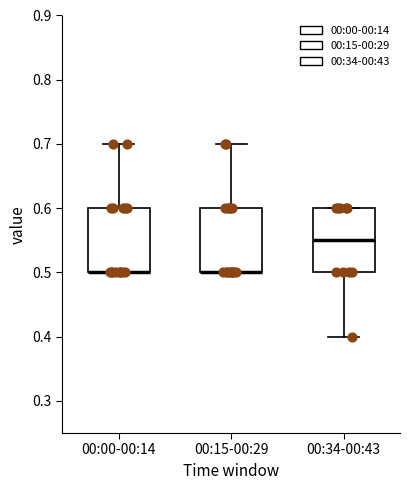

Where is the lower edge of the box for 00:15-00:29 on the y-axis? The values are not printed on the chart, so give them approximately, as read against the axis.

0.50